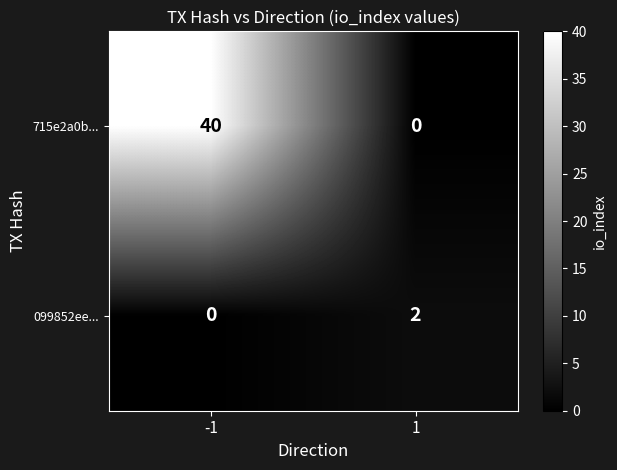

Which series changed the most between -1 and 1?

715e2a0b...